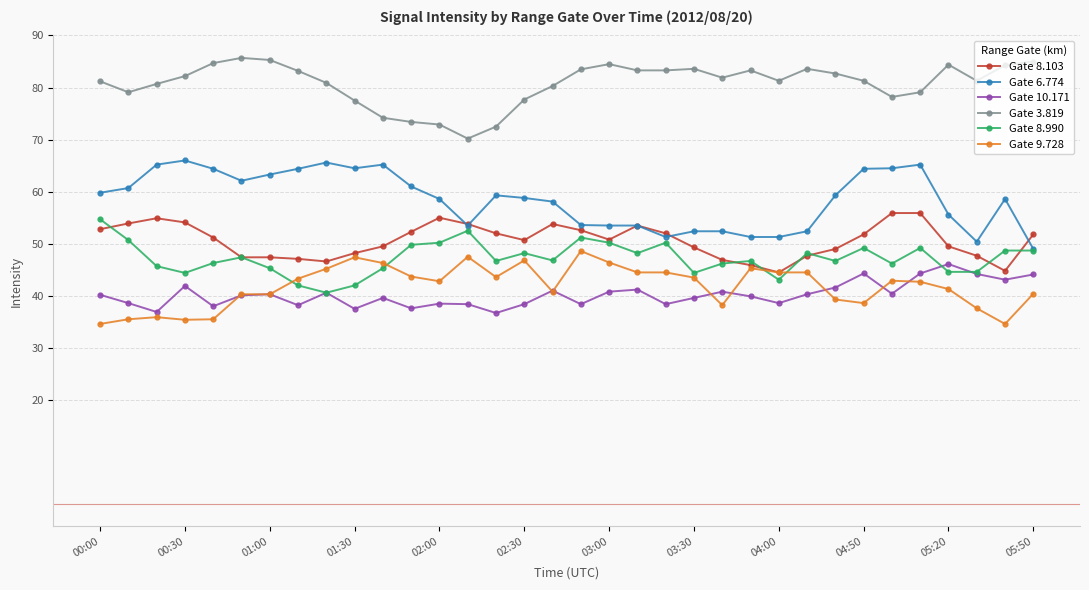

How many categories are shown in the chart?

34